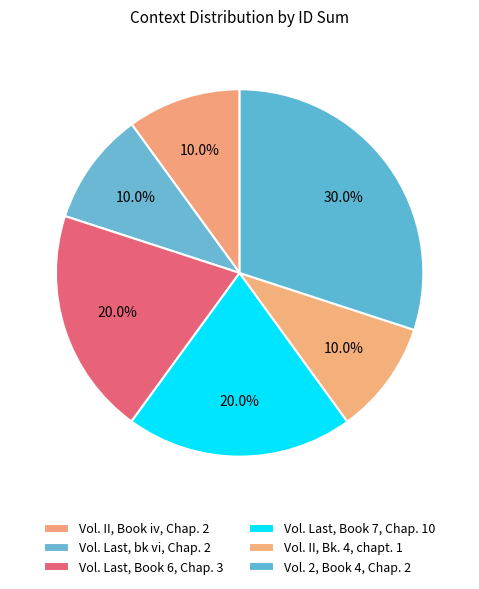

How many segments does this pie chart have?

6